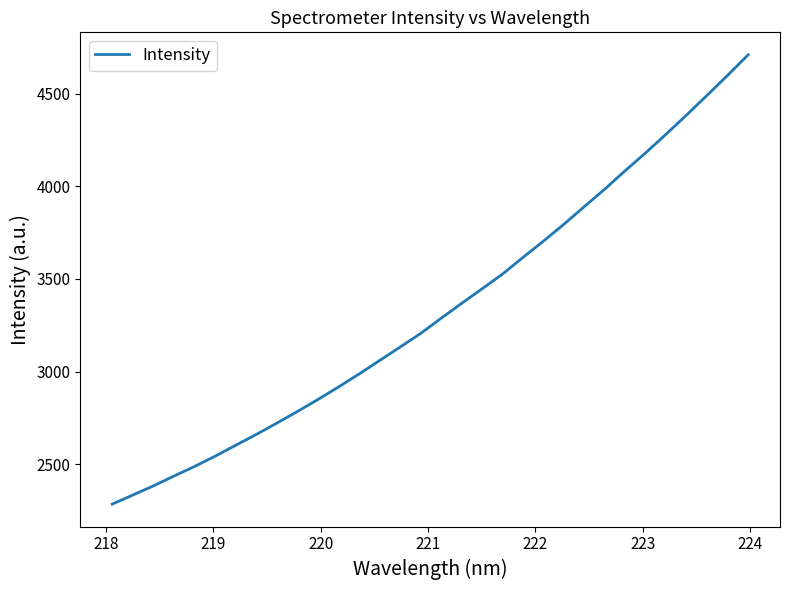

What is the sum of all values?

106722.8